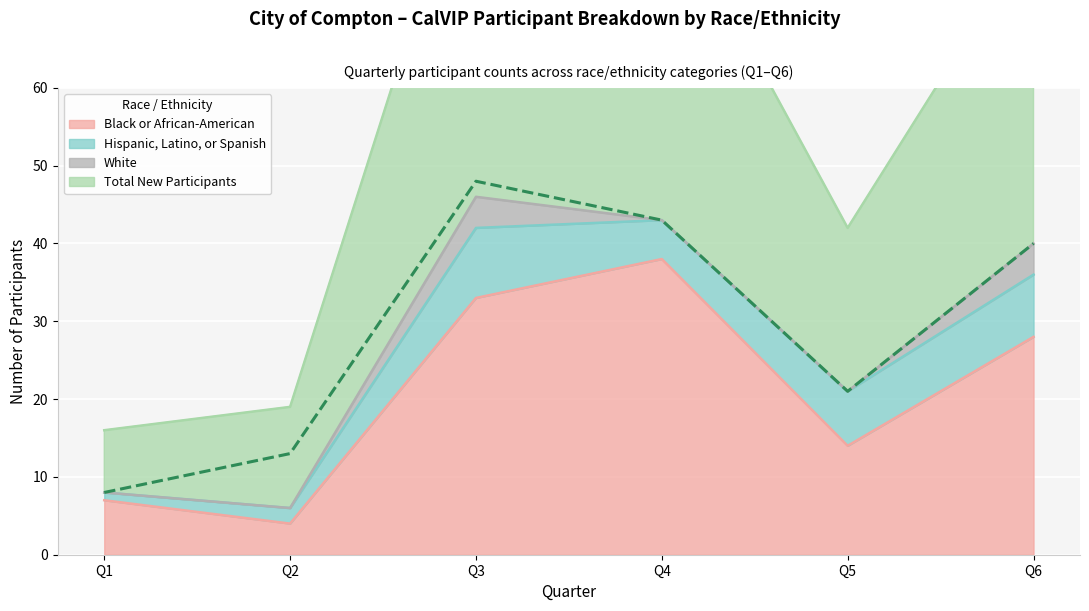

At which category does the chart reach its peak across all series?

Q3